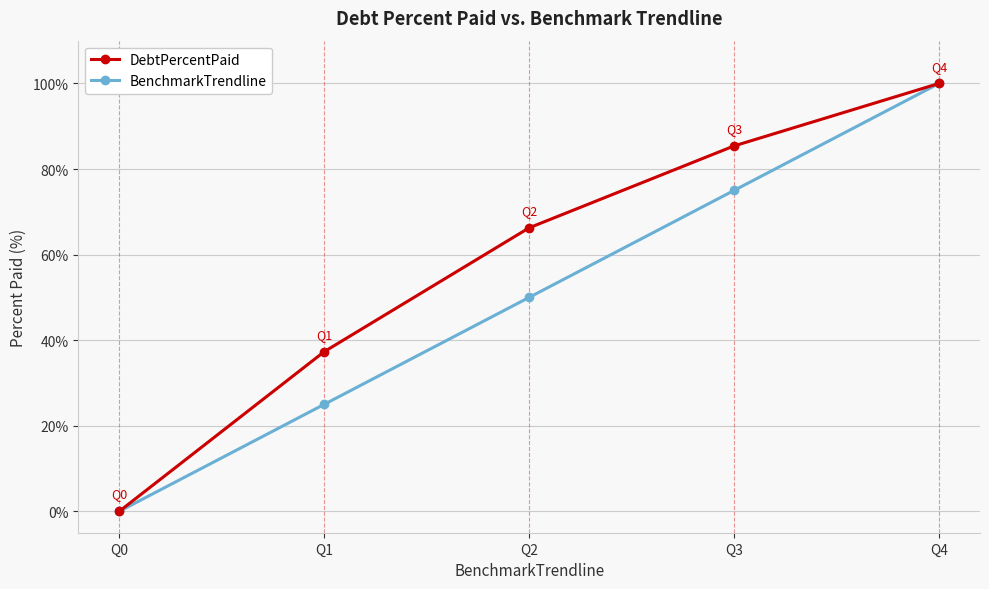

At Q1, list the series in order from largest to smallest.

DebtPercentPaid, BenchmarkTrendline